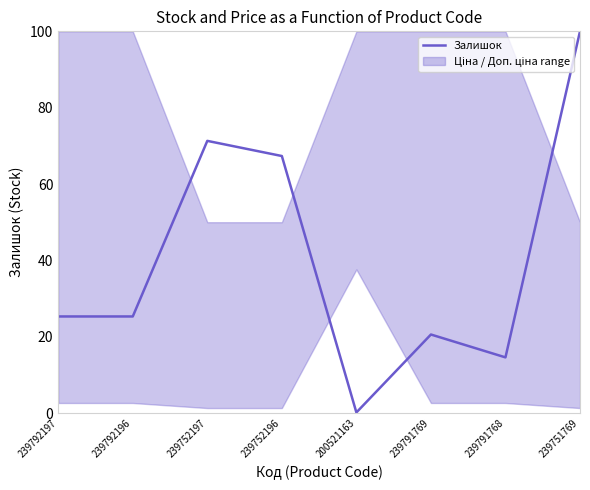

What is the minimum value shown in the chart?

0.2